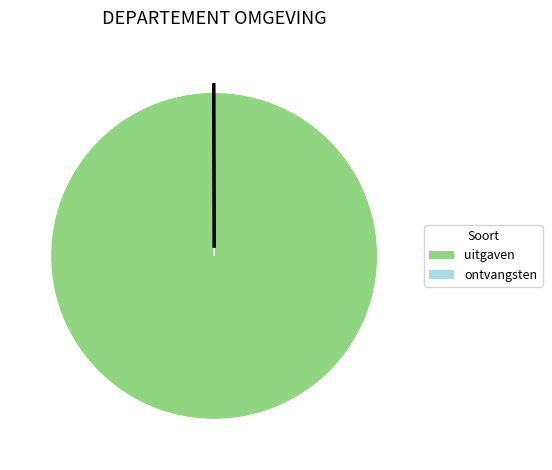

The uitgaven slice represents 100% of the pie. True or false?

True